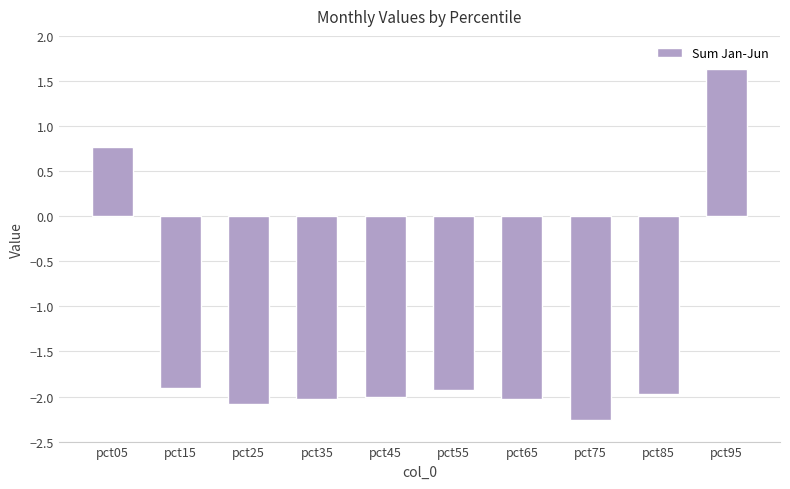

How many data points are above -1?

2